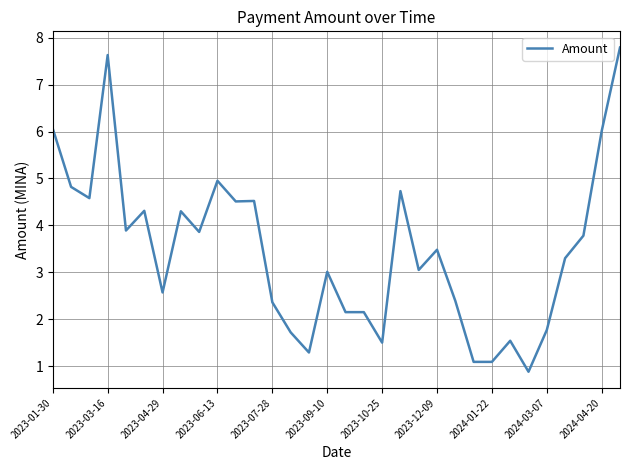

What is the difference between the maximum and minimum values?

6.9